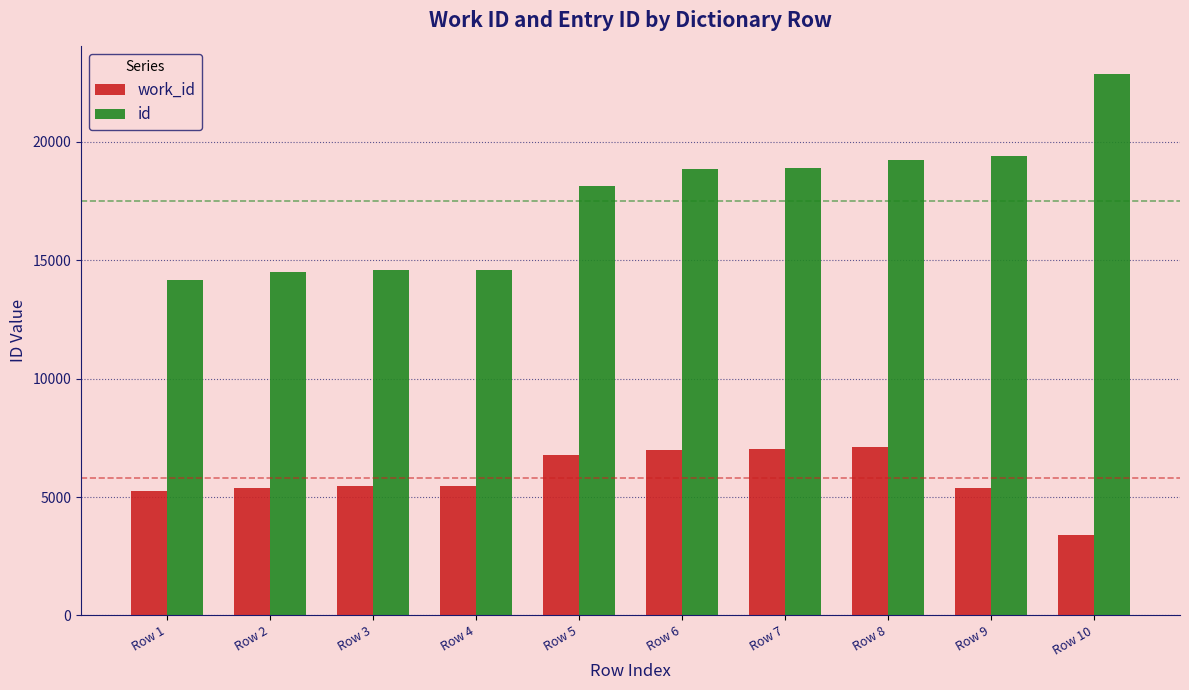

The value of work_id at Row 4 is 5458. True or false?

True